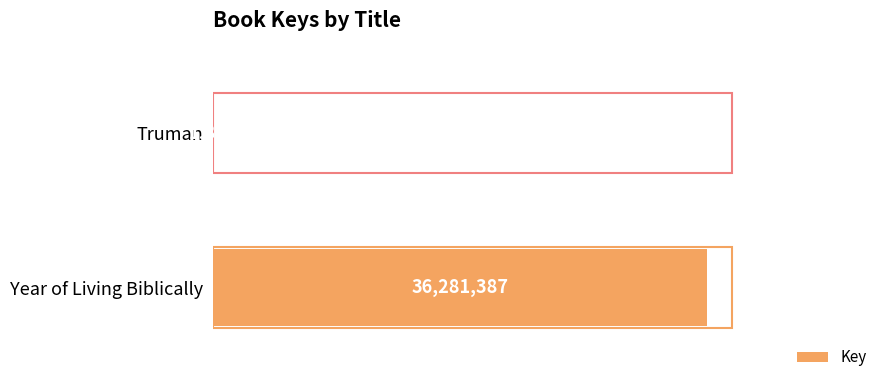

Which label corresponds to the largest value in the chart?

Year of Living Biblically